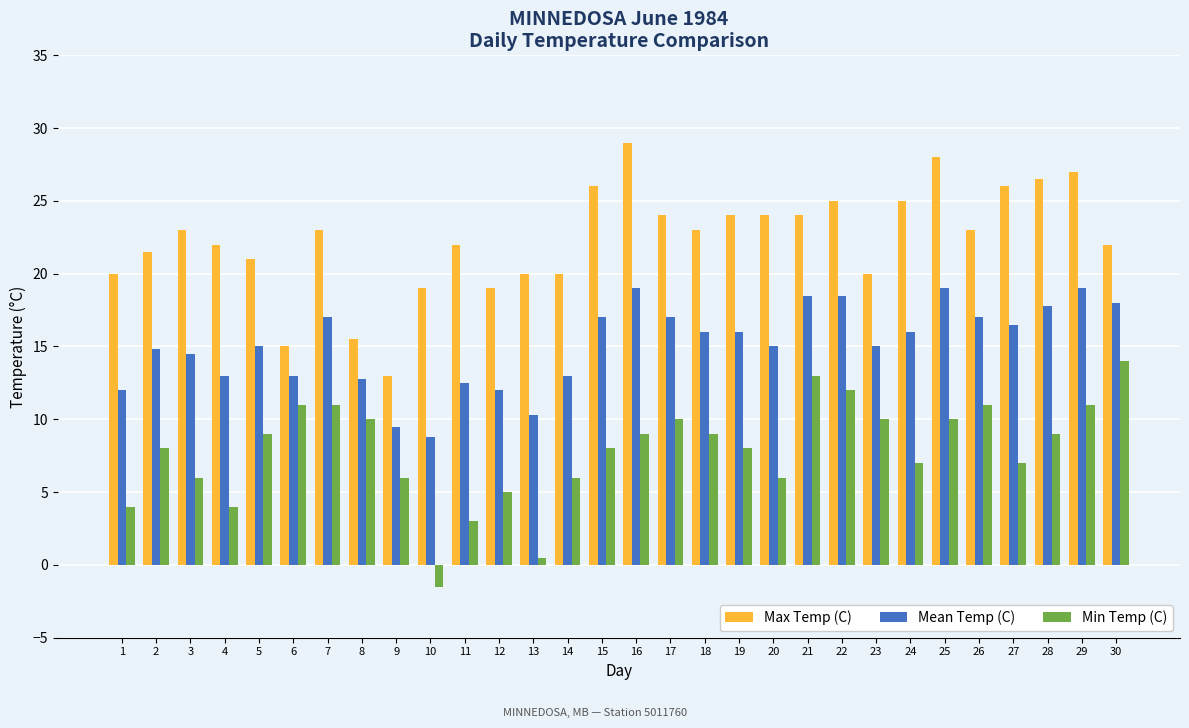

What is the difference between the highest and lowest values at 18?

14.0